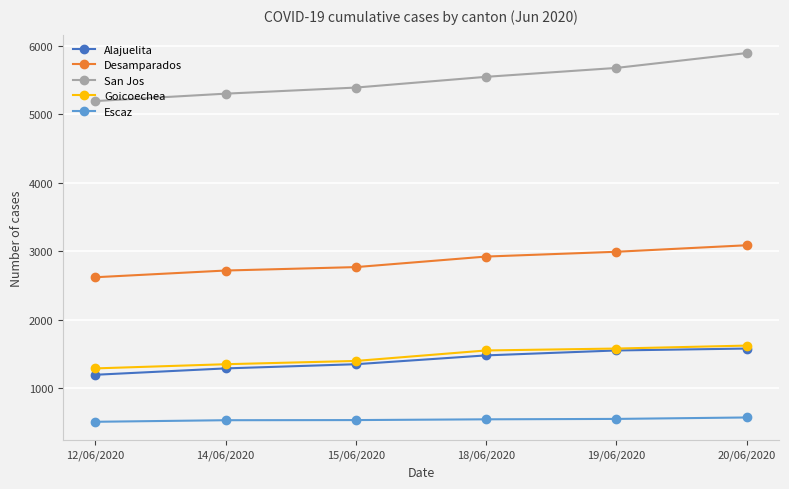

What is the difference between the highest and lowest values at 19/06/2020?

5128